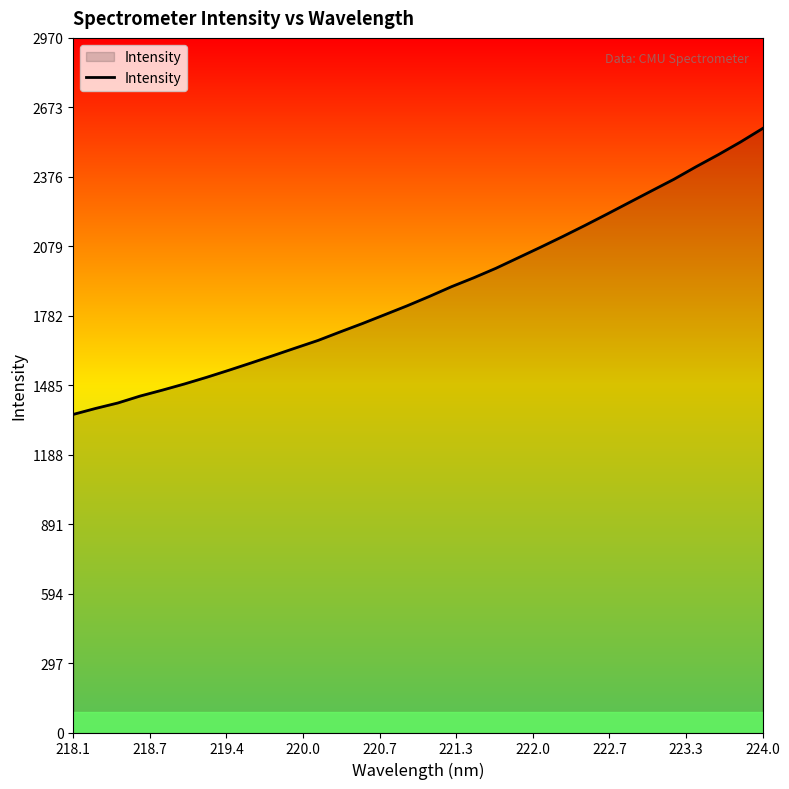

What is the greatest value displayed?

2582.7